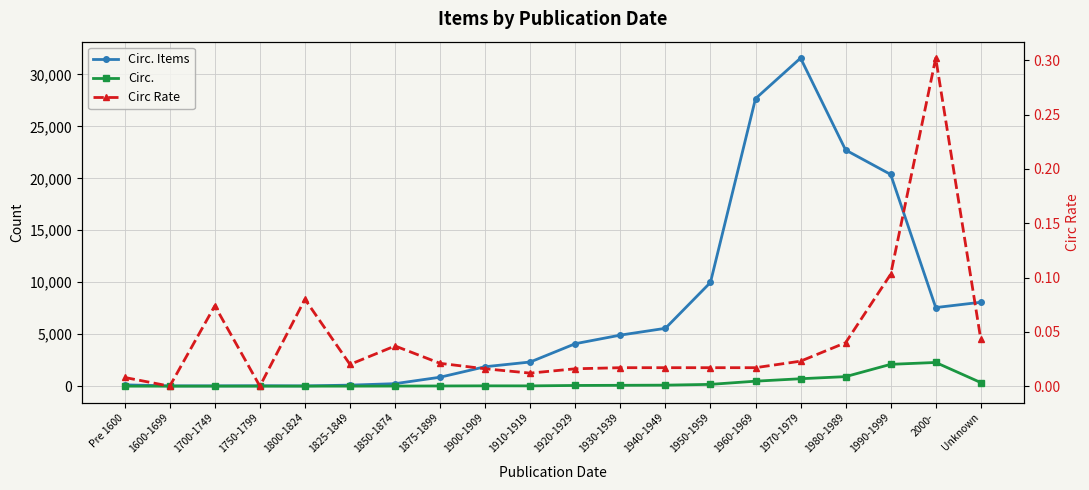

Which series has the largest total across all categories?

Circ. Items